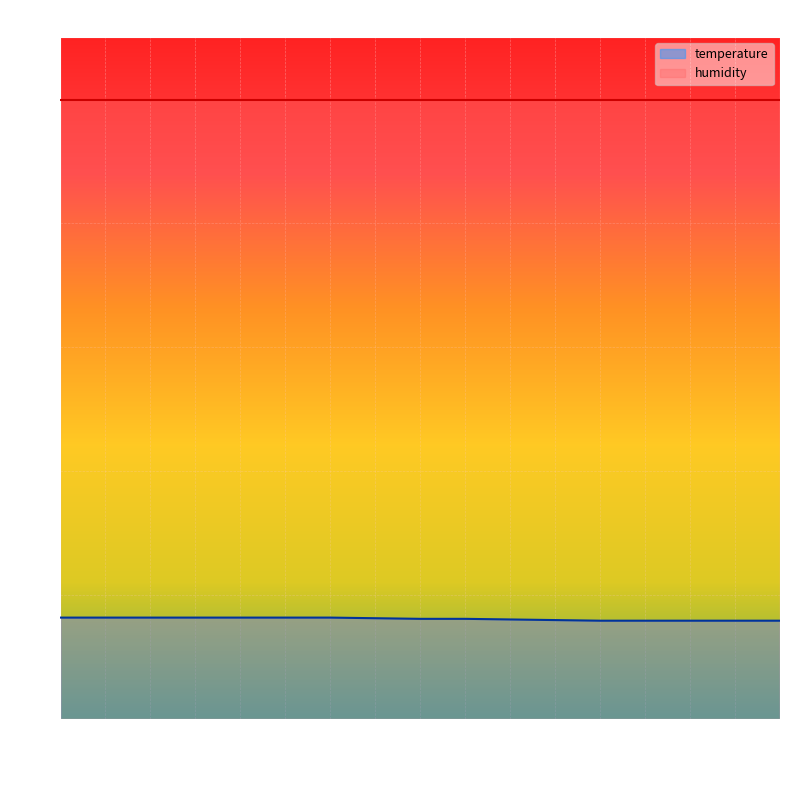

Reading left to right, extract all data points from this chart.

16.4	16.4	16.4	16.4	16.4	16.4	16.4	16.3	16.2	16.2	16.1	16.0	15.9	15.9	15.9	15.9	15.9